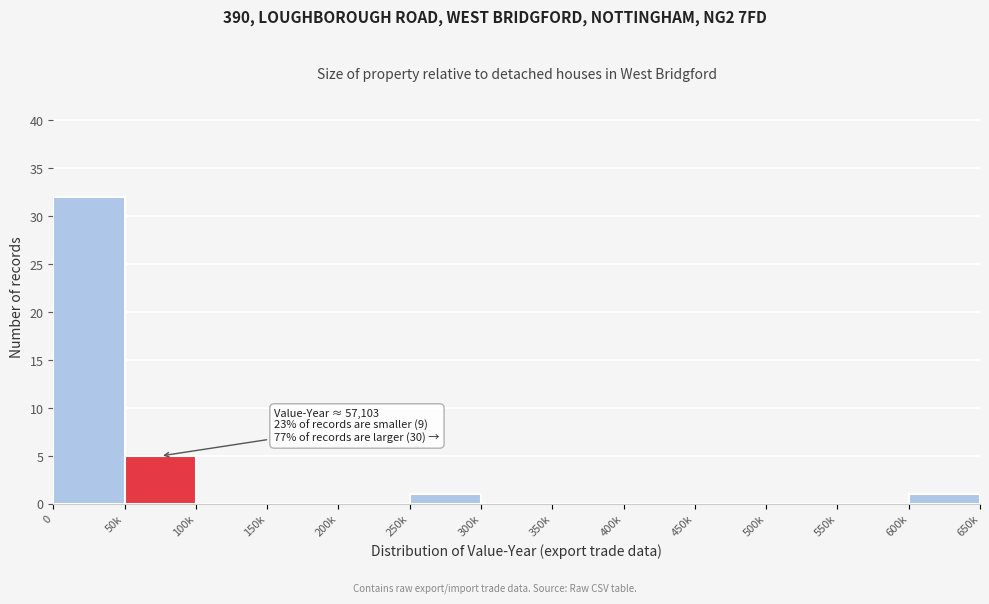

Reading left to right, what are all the values shown in this chart?

0=32	50k=5	100k=0	150k=0	200k=0	250k=1	300k=0	350k=0	400k=0	450k=0	500k=0	550k=0	600k=1